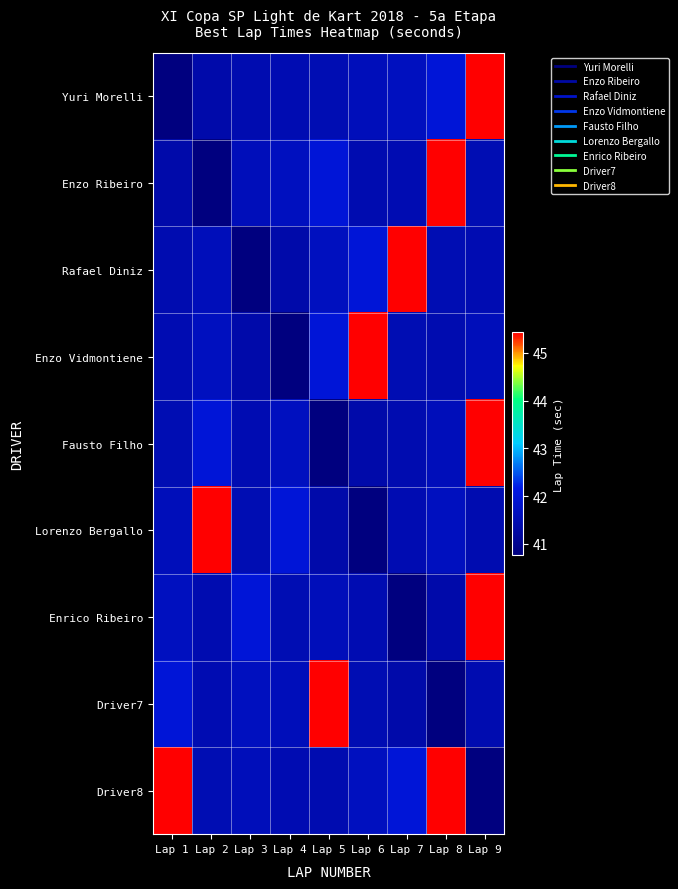

At how many categories does at least one series exceed 44?

7